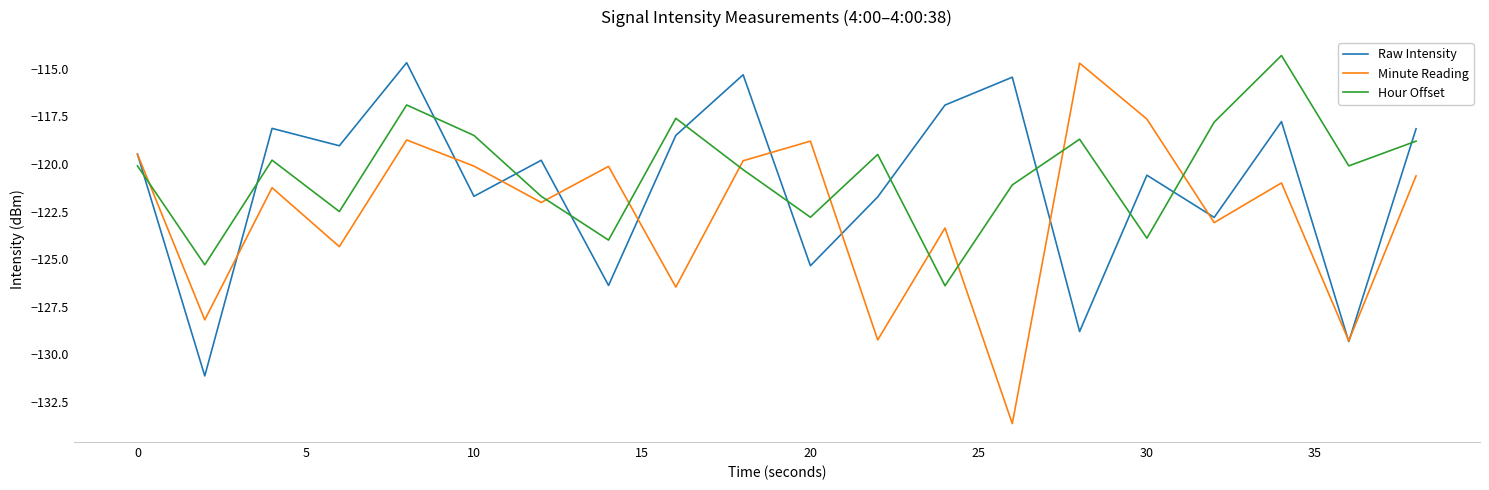

What is the highest value of the Raw Intensity series?

-114.7